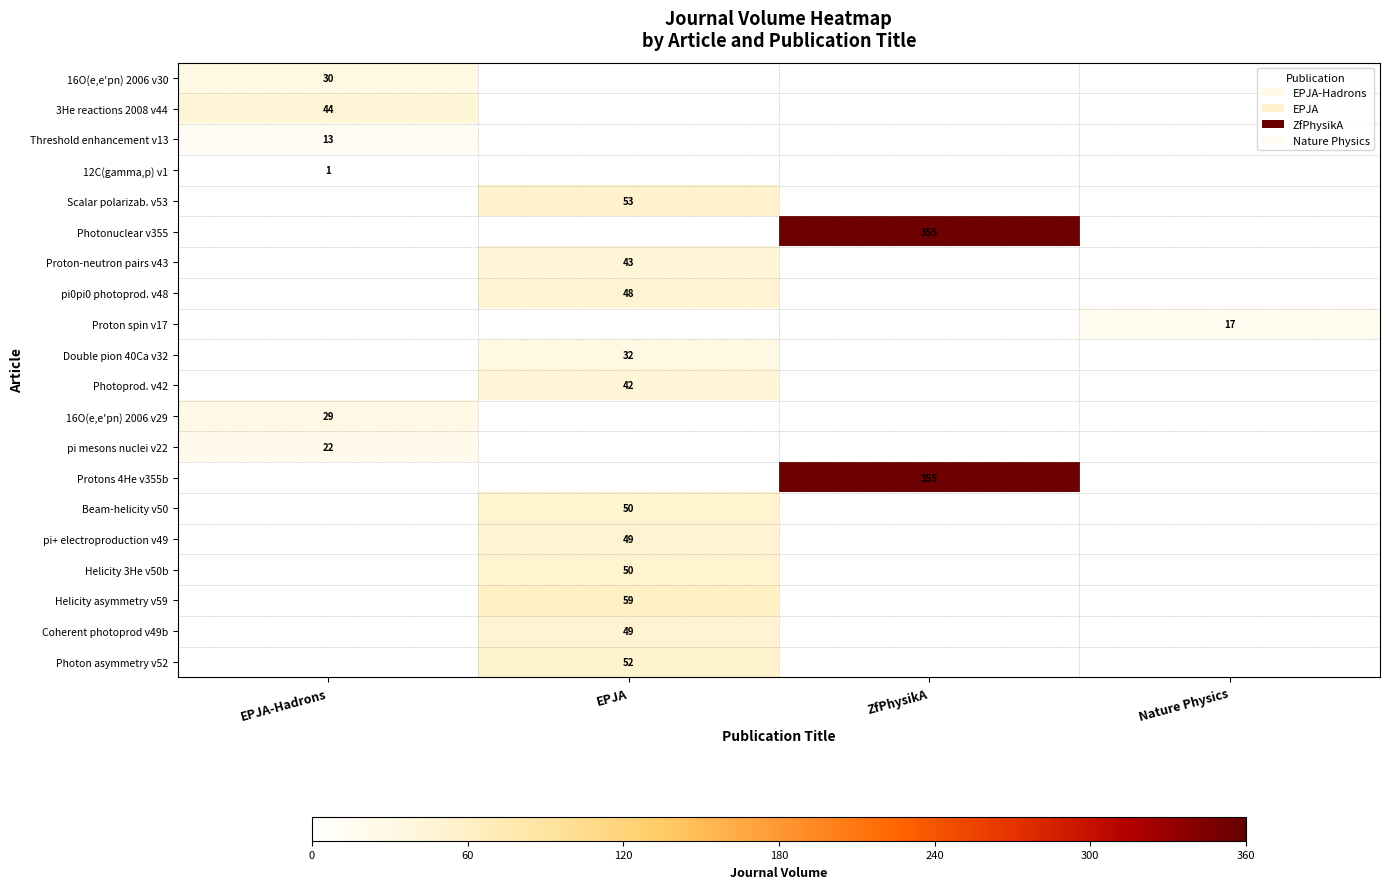

Is the value of Photoprod. v42 at EPJA greater than the value of Threshold enhancement v13 at EPJA-Hadrons?

Yes